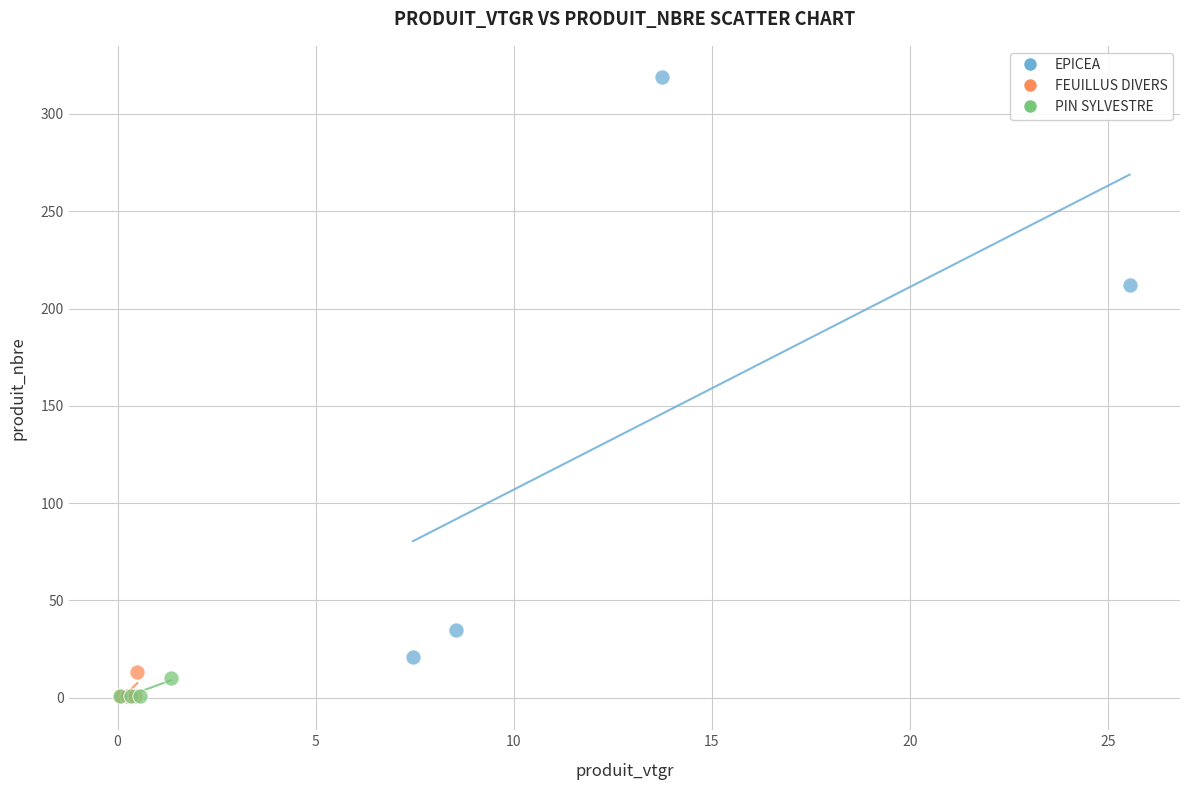

Which series has the widest spread of Y values?

EPICEA